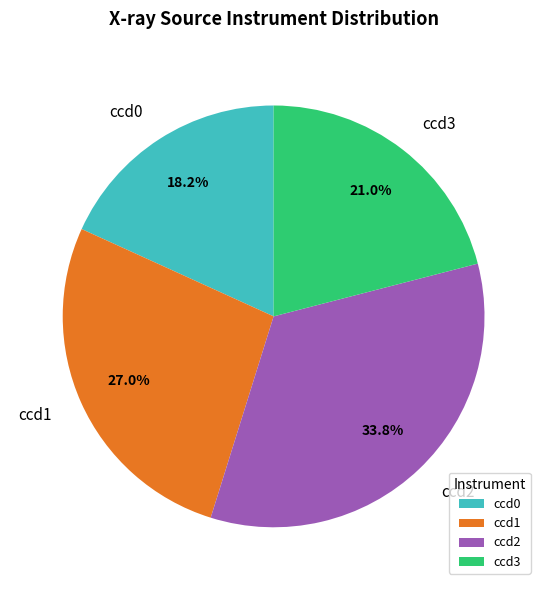

Is it true that ccd0 is 12% of the pie?

False